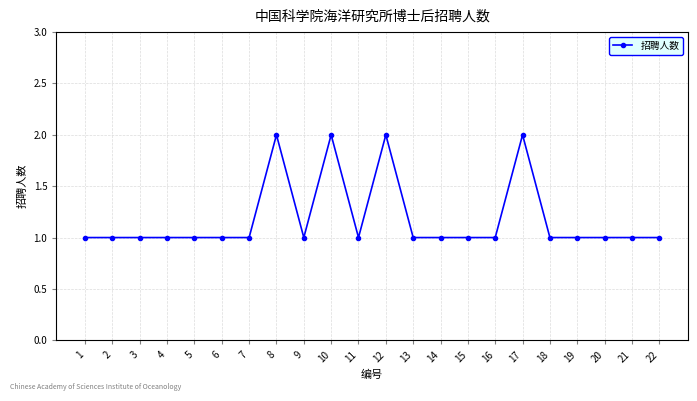

True or false: the data has more than 2 interior local peaks.

True